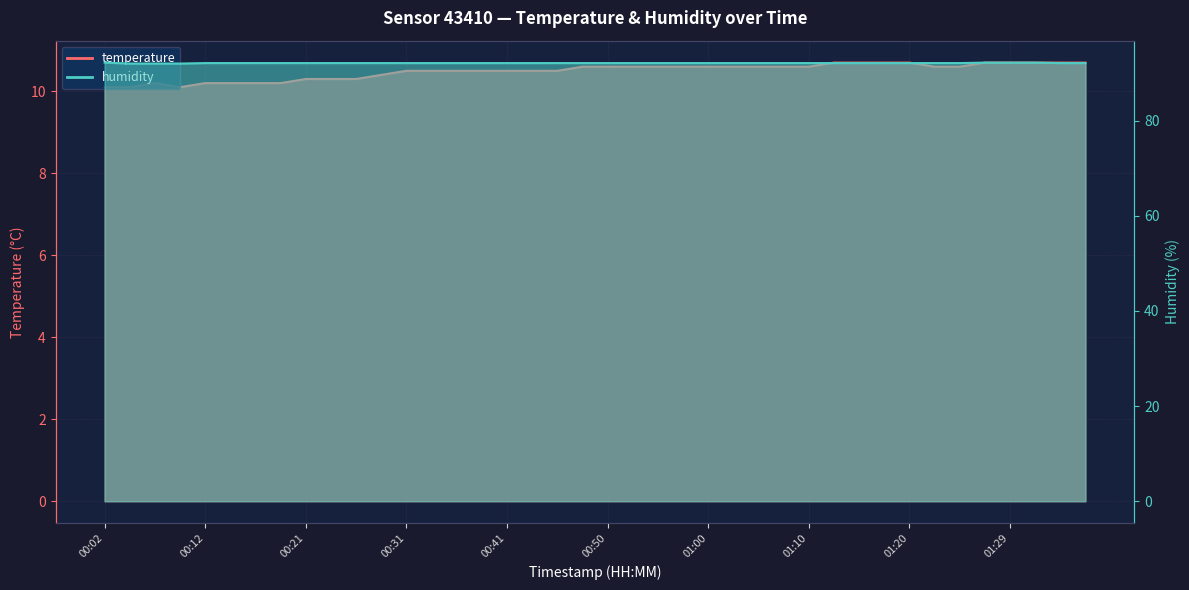

What is the label of the 22nd point from the left?

00:53